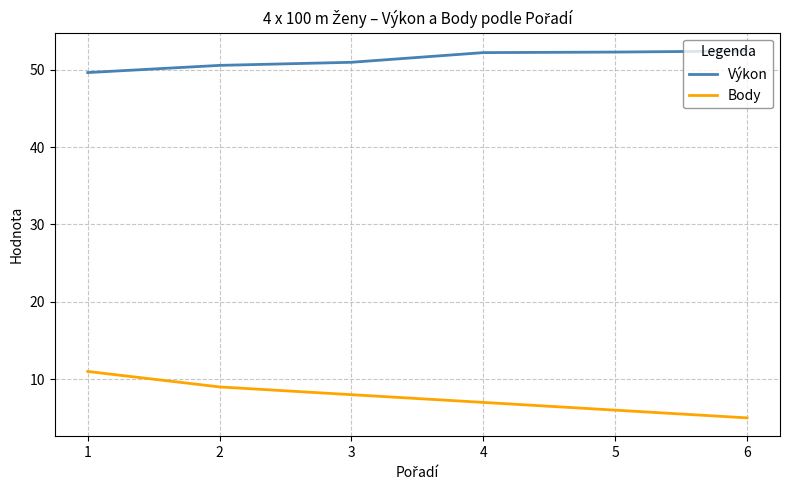

What is the difference between the second highest and minimum values in the Body series?

4.0